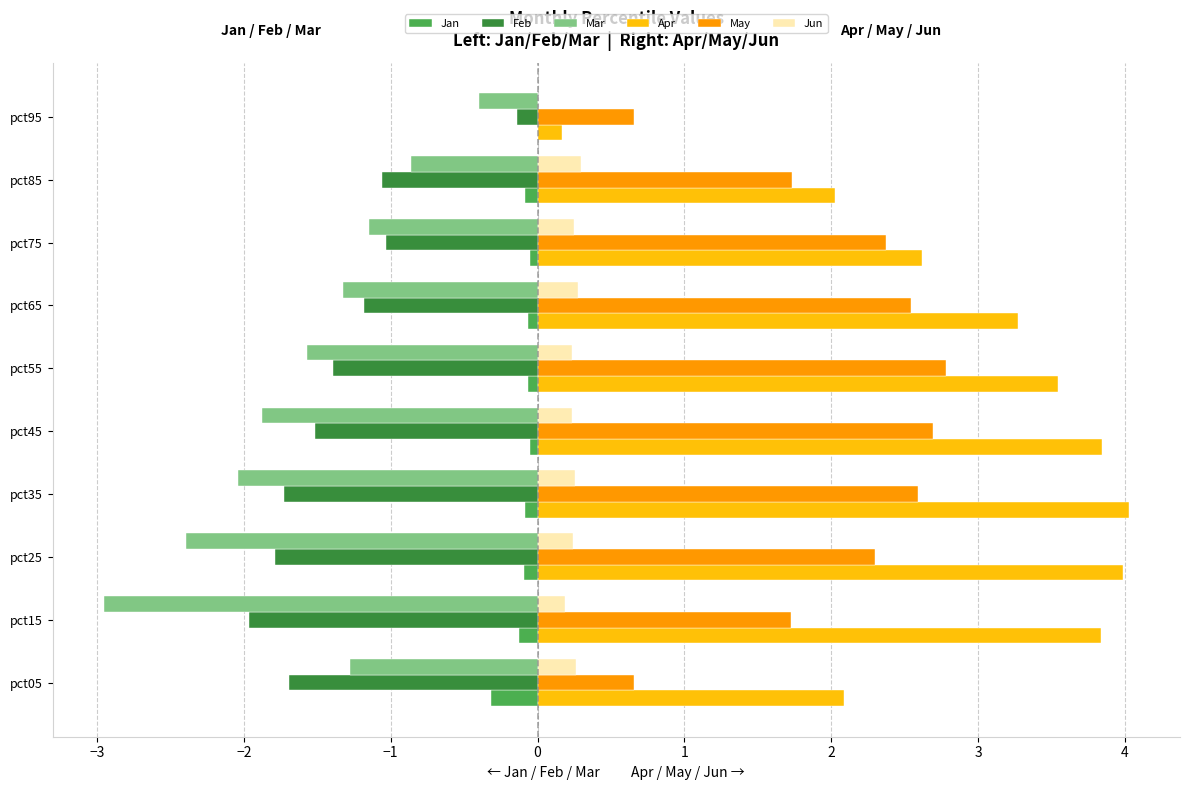

What is the maximum value for May?

2.8